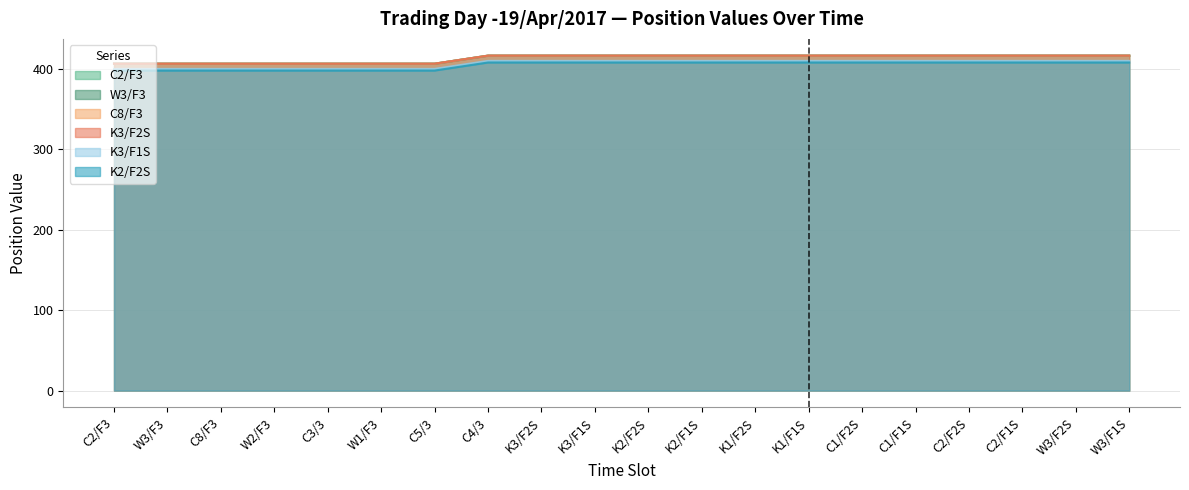

What is the minimum value for K2/F2S?

397.5